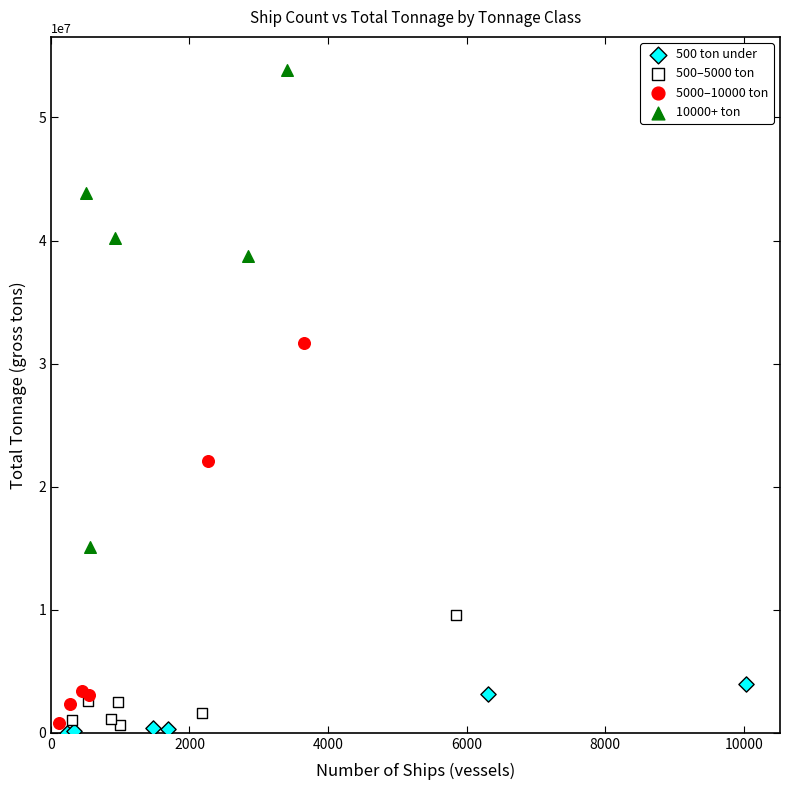

Which series has the widest spread of Y values?

10000+ ton